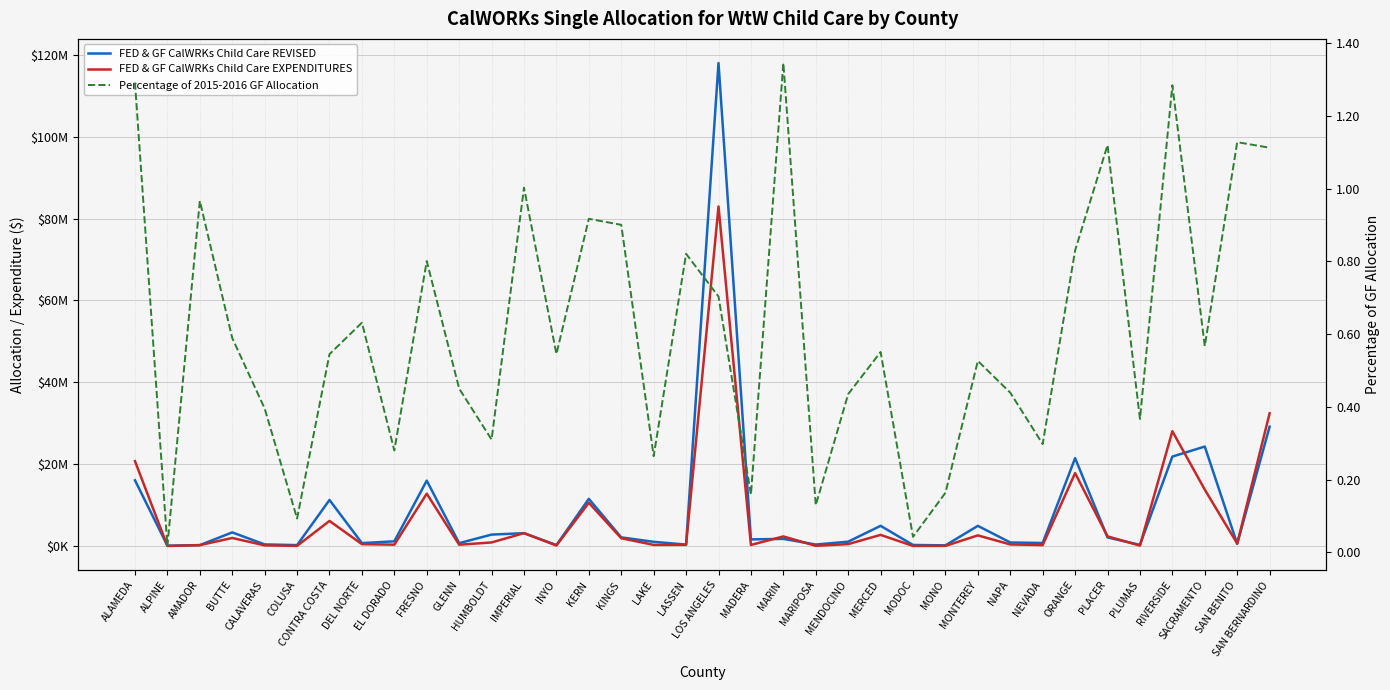

Between which two adjacent categories do FED & GF CalWRKs Child Care REVISED and FED & GF CalWRKs Child Care EXPENDITURES first intersect?

ALAMEDA and ALPINE